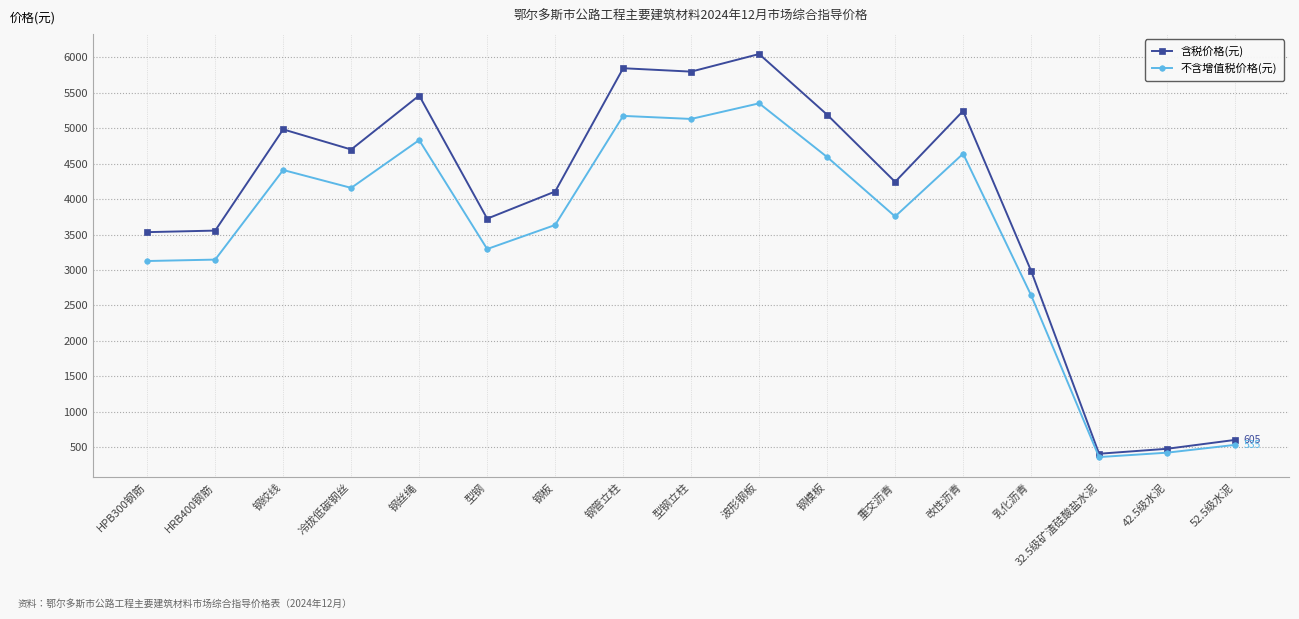

Which series has the widest spread of values?

含税价格(元)